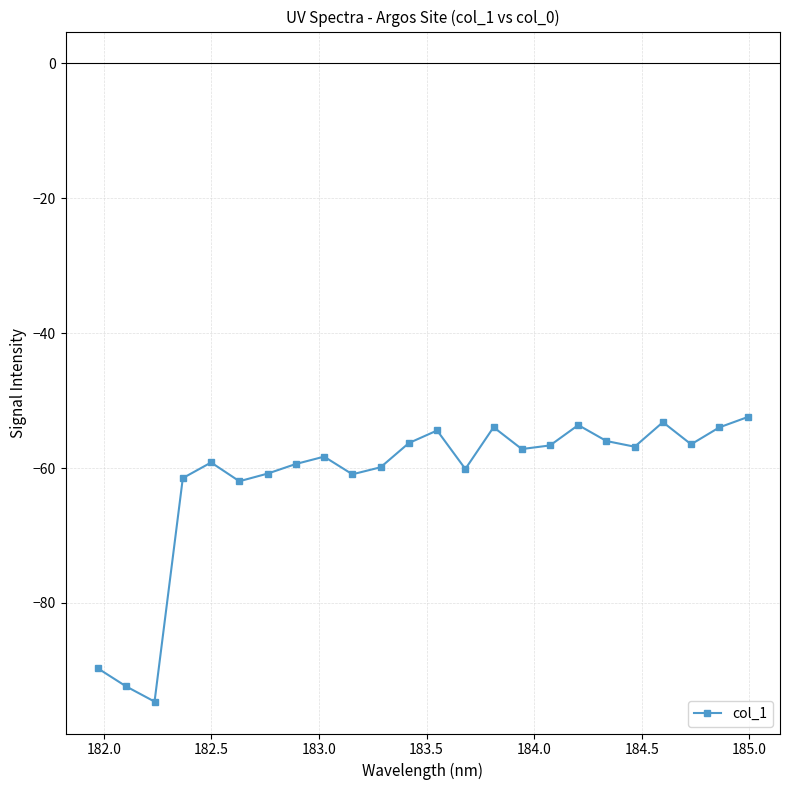

What is the value of the 12th point from the left?

-56.3